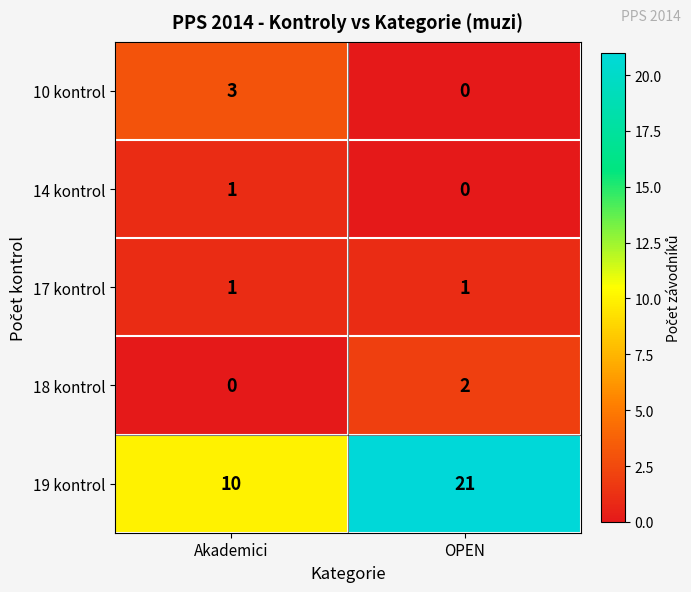

Which category has the lowest value in the 19 kontrol series?

Akademici